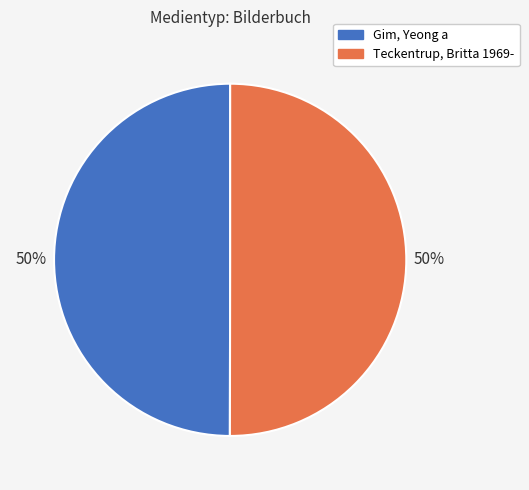

Is it true that Gim, Yeong a is 50% of the pie?

True